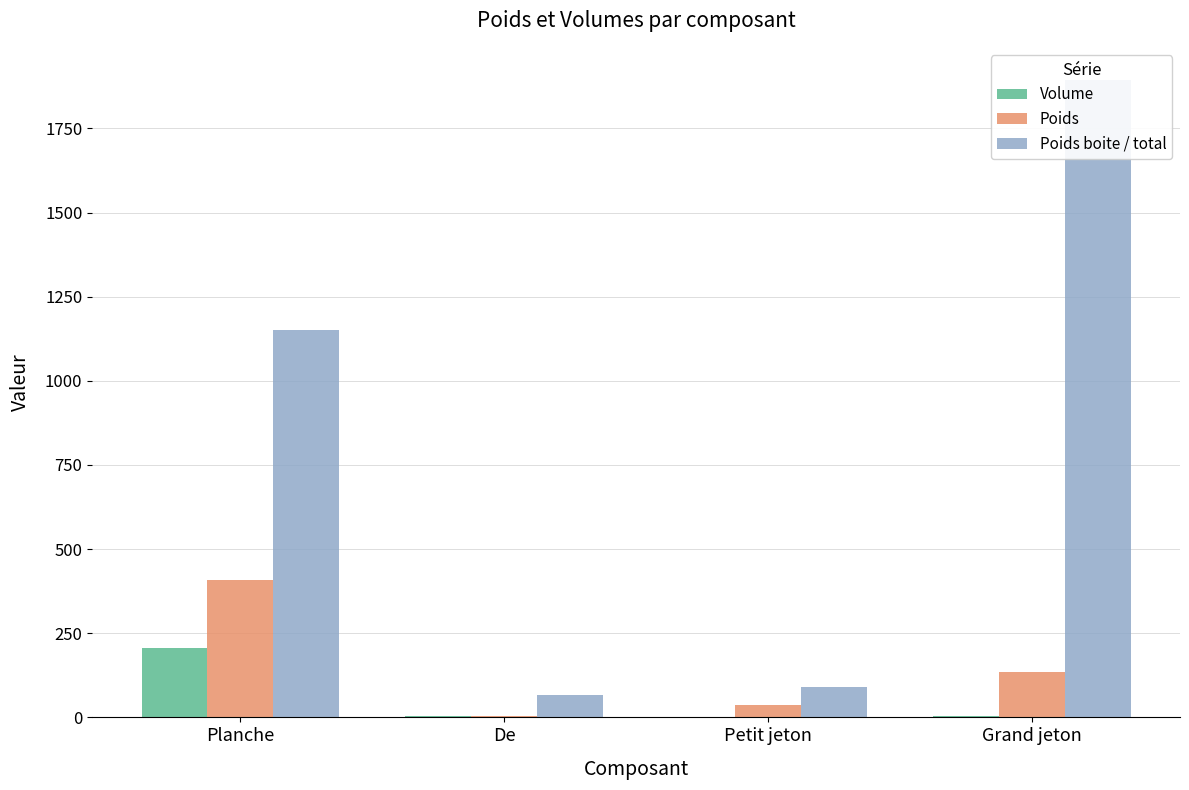

List the series in order of their peak value, lowest first.

Volume, Poids, Poids boite / total